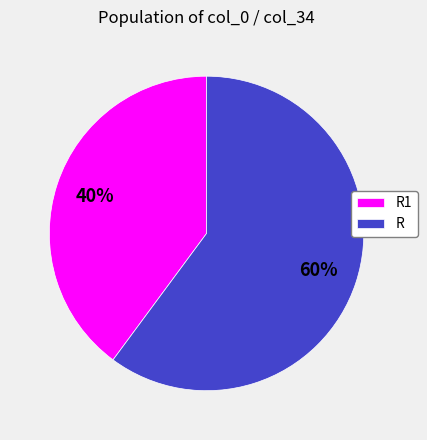

To the nearest percent, what is the difference between the R1 and R slice percentages?

20%